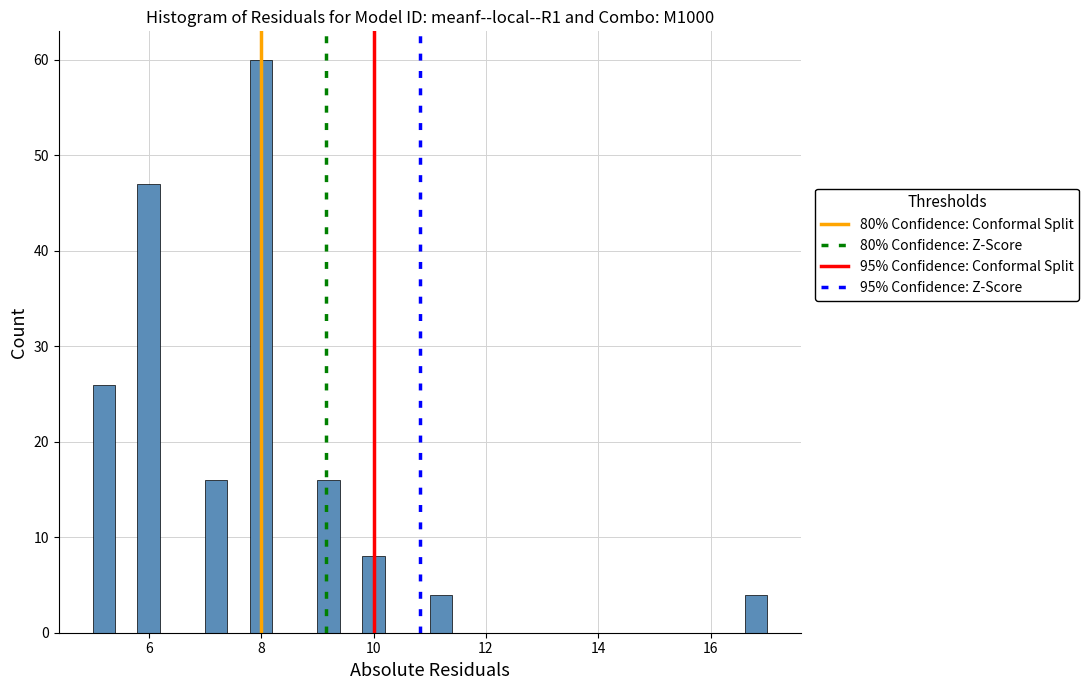

Around what value on the x-axis is the tallest bar? Give the approximate position of its centre, as read against the axis.

8.0